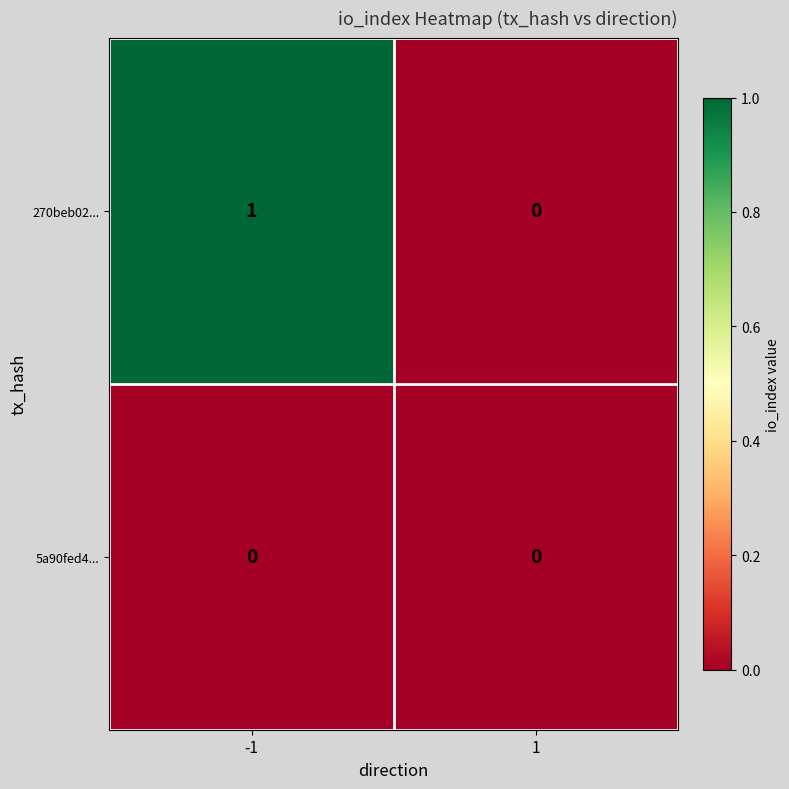

Rank the series by their maximum value, from highest to lowest.

270beb02..., 5a90fed4...